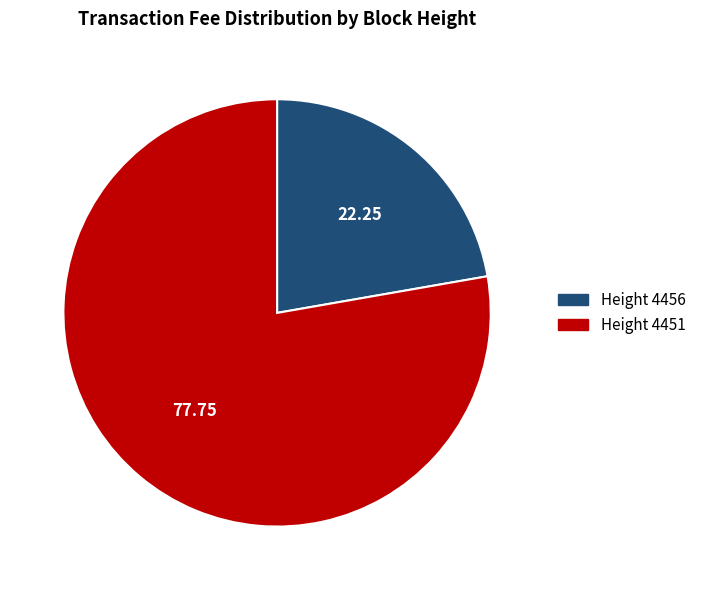

Is there any slice that represents more than half of the pie?

Yes